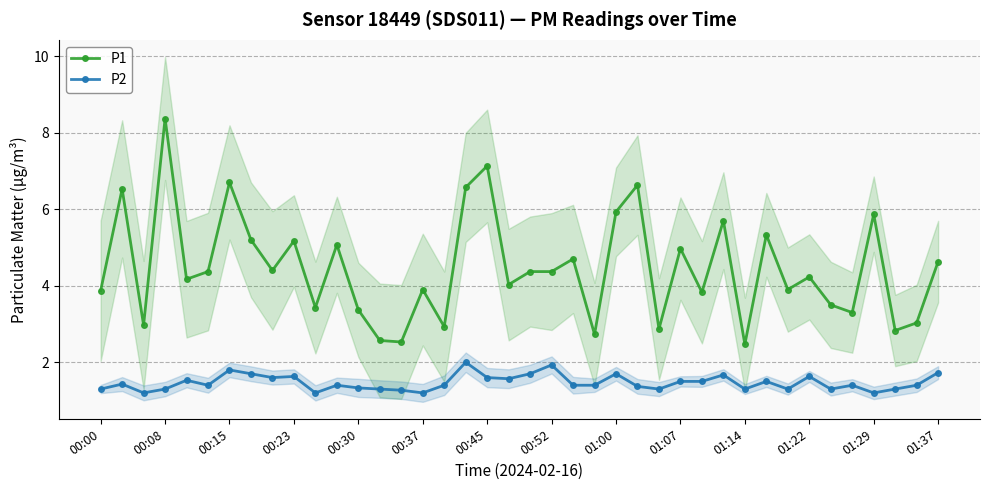

At which label does P1 reach its peak?

00:08